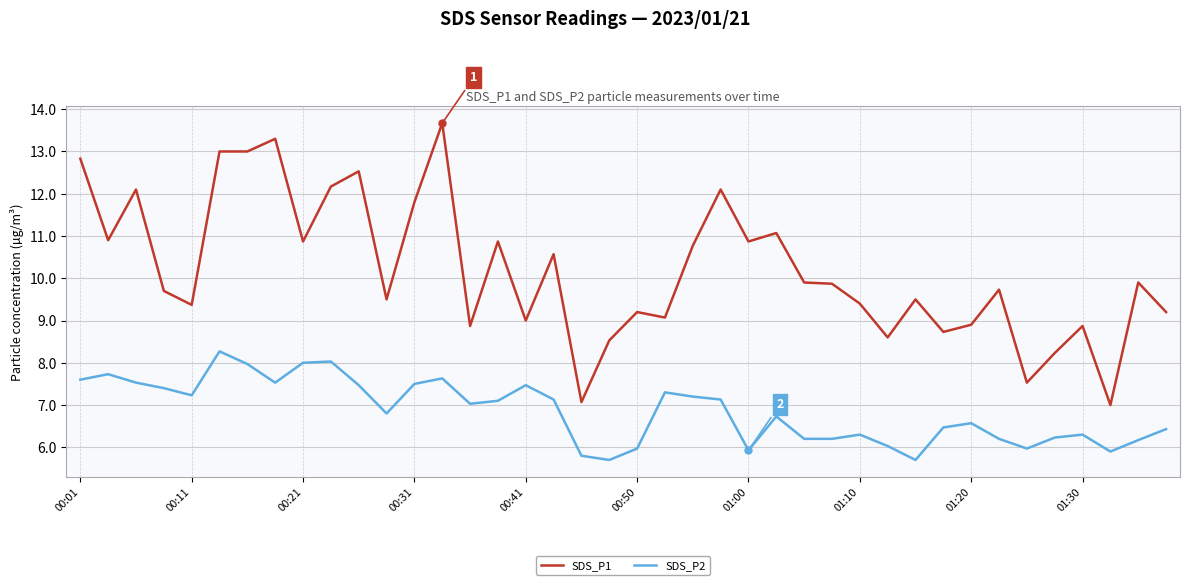

How many lines are shown in the chart?

2